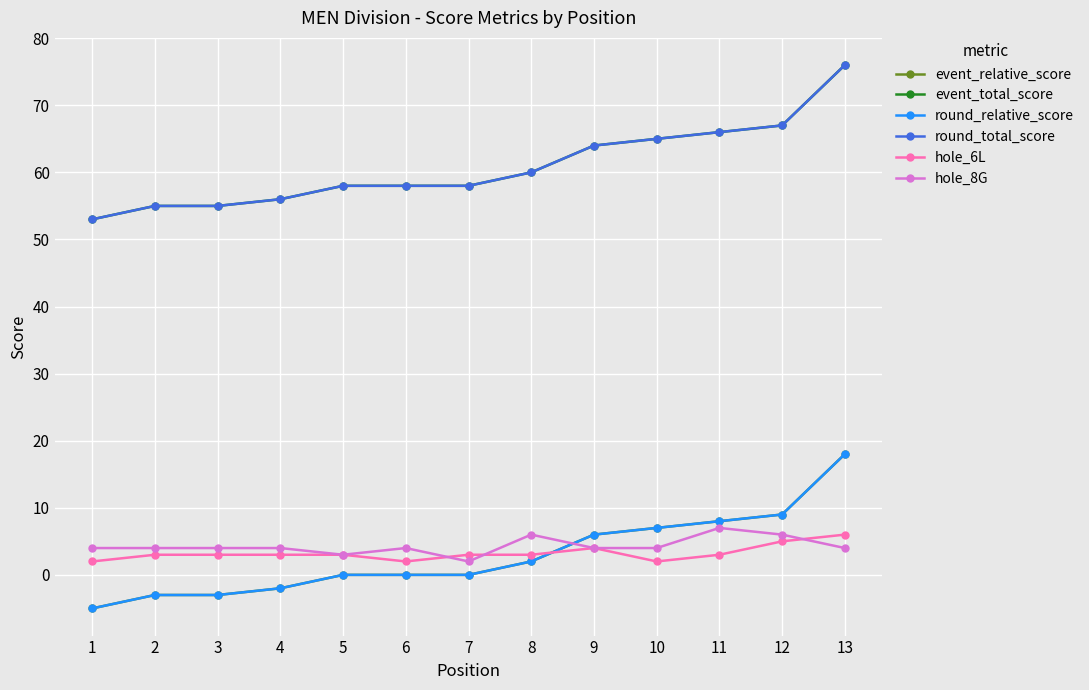

At which label does hole_8G reach its peak?

11